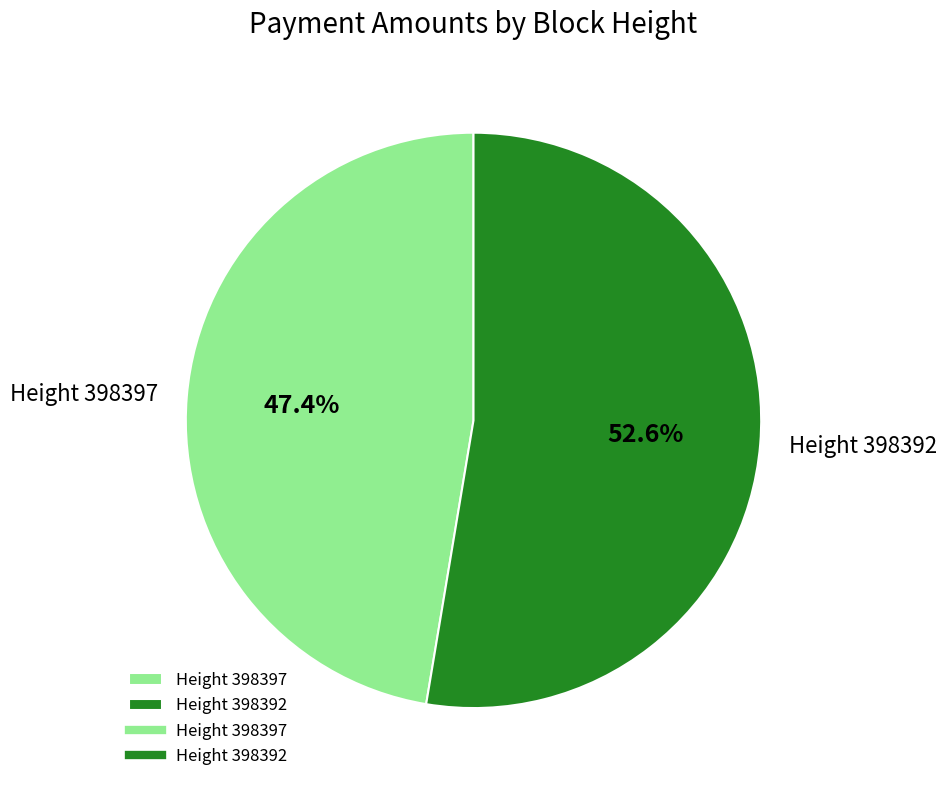

Which slice is the smallest?

Height 398397